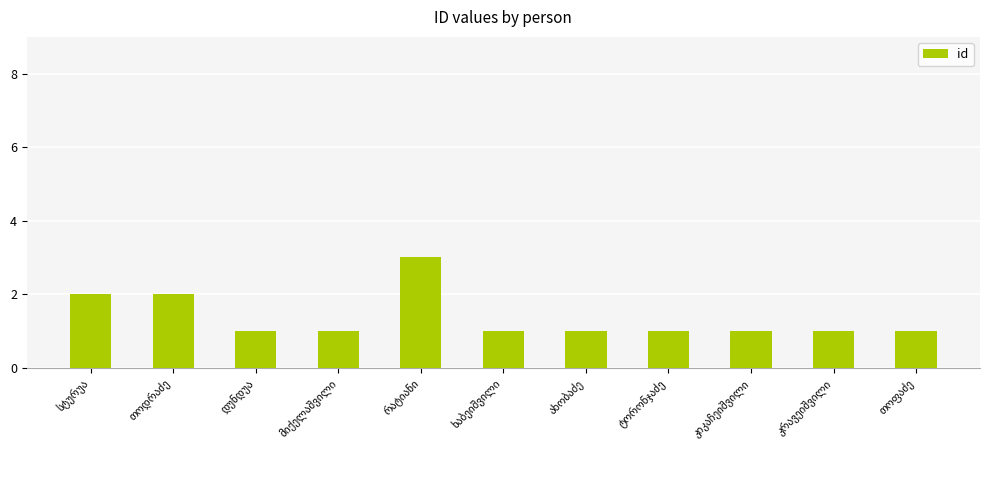

How many values are between 1 and 2?

10